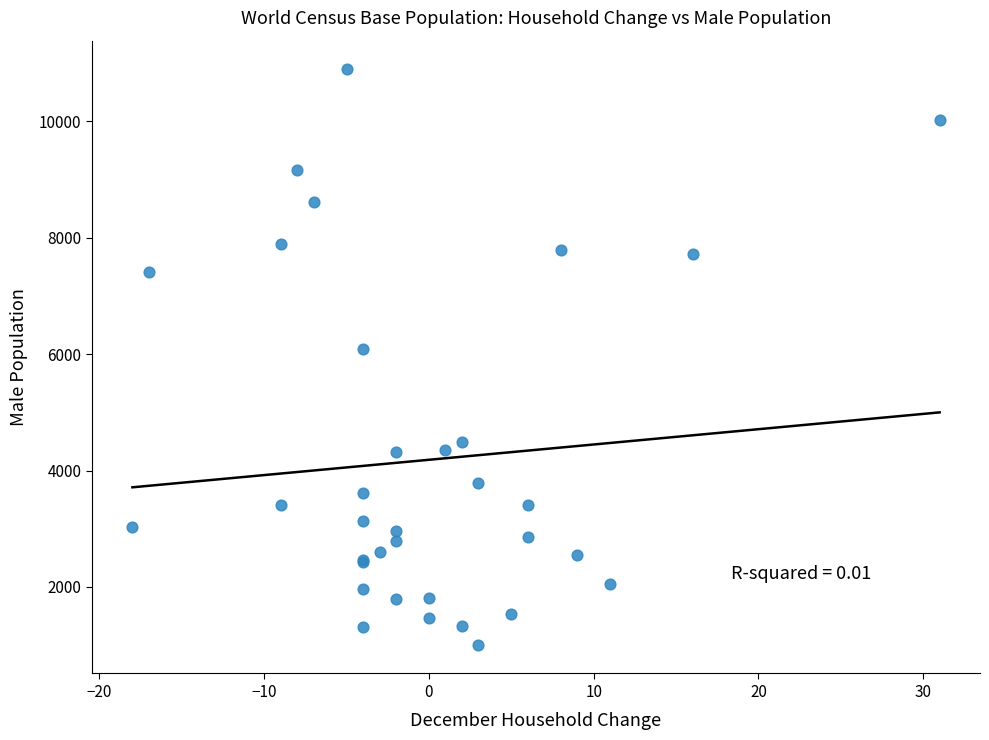

What Y value in the scatter plot is closest to 5949?

6081